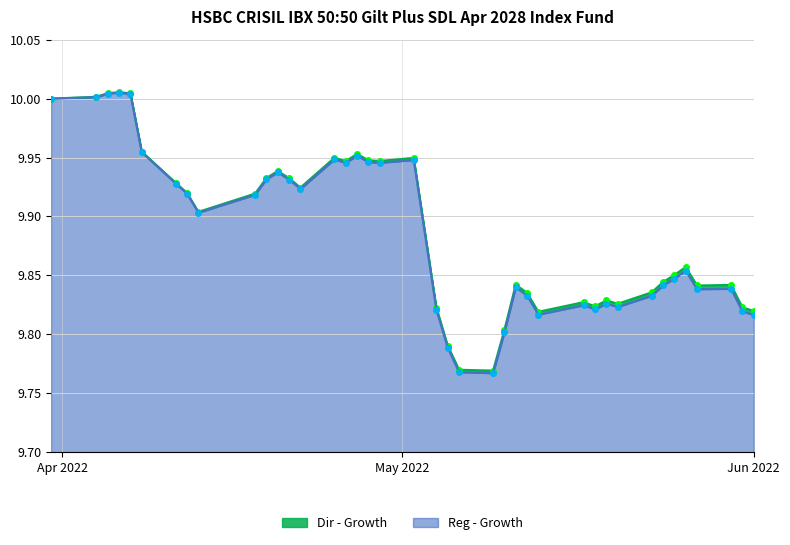

Reading right to left, transcribe all the data shown in this chart.

Dir - Growth: 9.8	9.8	9.8	9.8	9.9	9.9	9.8	9.8	9.8	9.8	9.8	9.8	9.8	9.8	9.8	9.8	9.8	9.8	9.8	9.8	9.9	9.9	9.9	10.0	9.9	9.9	9.9	9.9	9.9	9.9	9.9	9.9	9.9	9.9	10.0	10.0	10.0	10.0	10.0	10.0
Reg - Growth: 9.8	9.8	9.8	9.8	9.9	9.8	9.8	9.8	9.8	9.8	9.8	9.8	9.8	9.8	9.8	9.8	9.8	9.8	9.8	9.8	9.9	9.9	9.9	10.0	9.9	9.9	9.9	9.9	9.9	9.9	9.9	9.9	9.9	9.9	10.0	10.0	10.0	10.0	10.0	10.0